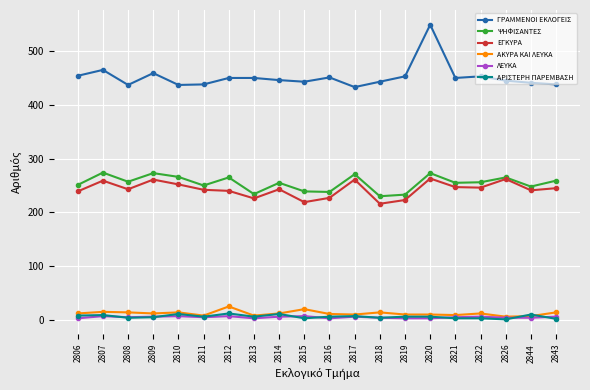

Is this an area chart (filled region under the line)?

No